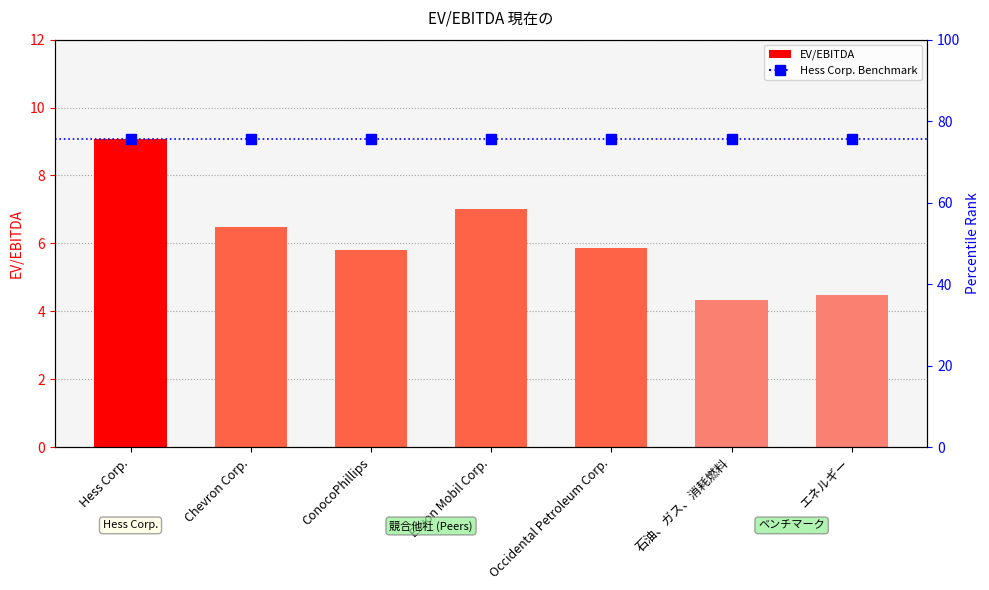

Reading left to right, extract all data points from this chart.

Hess Corp.=9.1	Chevron Corp.=6.5	ConocoPhillips=5.8	Exxon Mobil Corp.=7.0	Occidental Petroleum Corp.=5.8	石油、ガス、消耗燃料=4.3	エネルギー=4.5